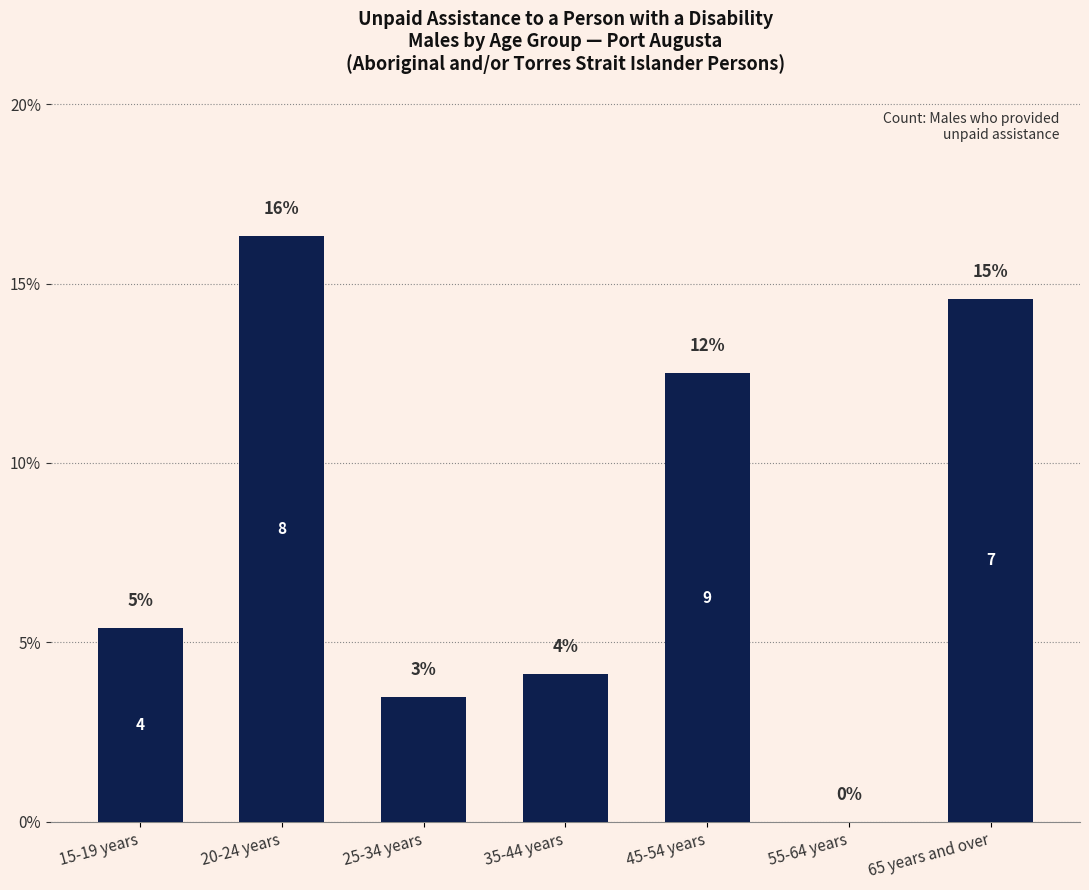

What is the difference between the maximum and minimum values?

16.3